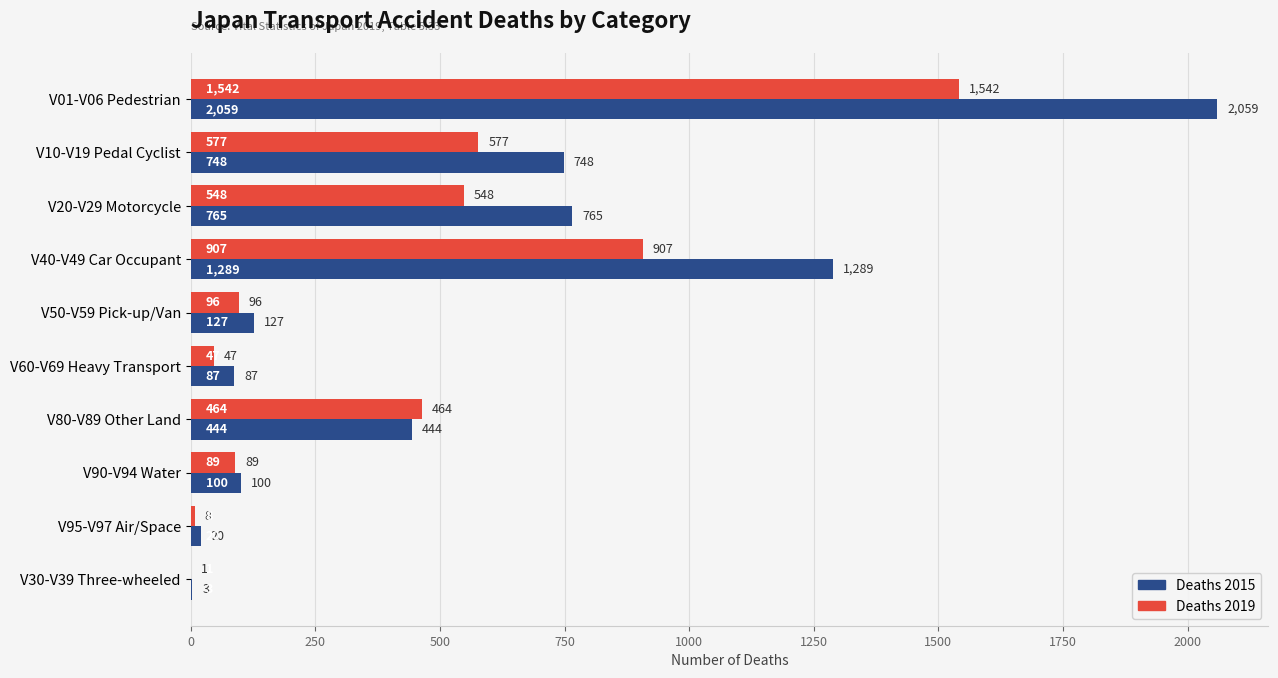

Which series has the largest total across all categories?

Deaths 2015